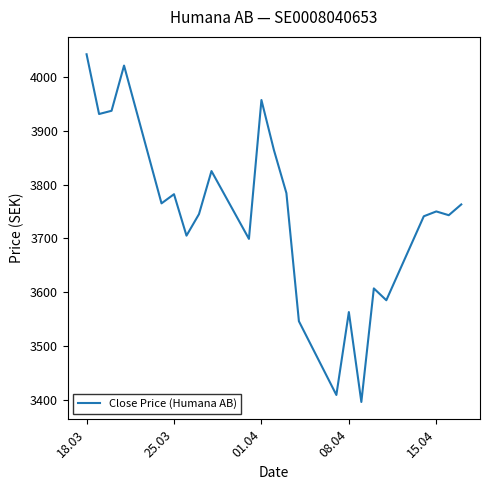

What is the difference between the maximum and minimum values?

646